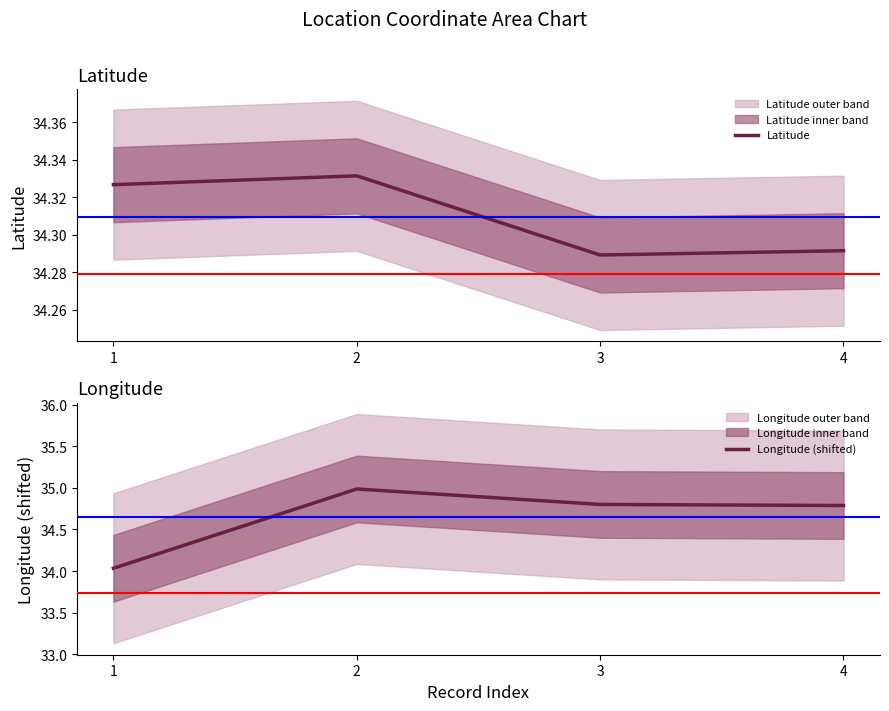

Is the value of Longitude (shifted) at 3 greater than the value of Latitude at 2?

Yes